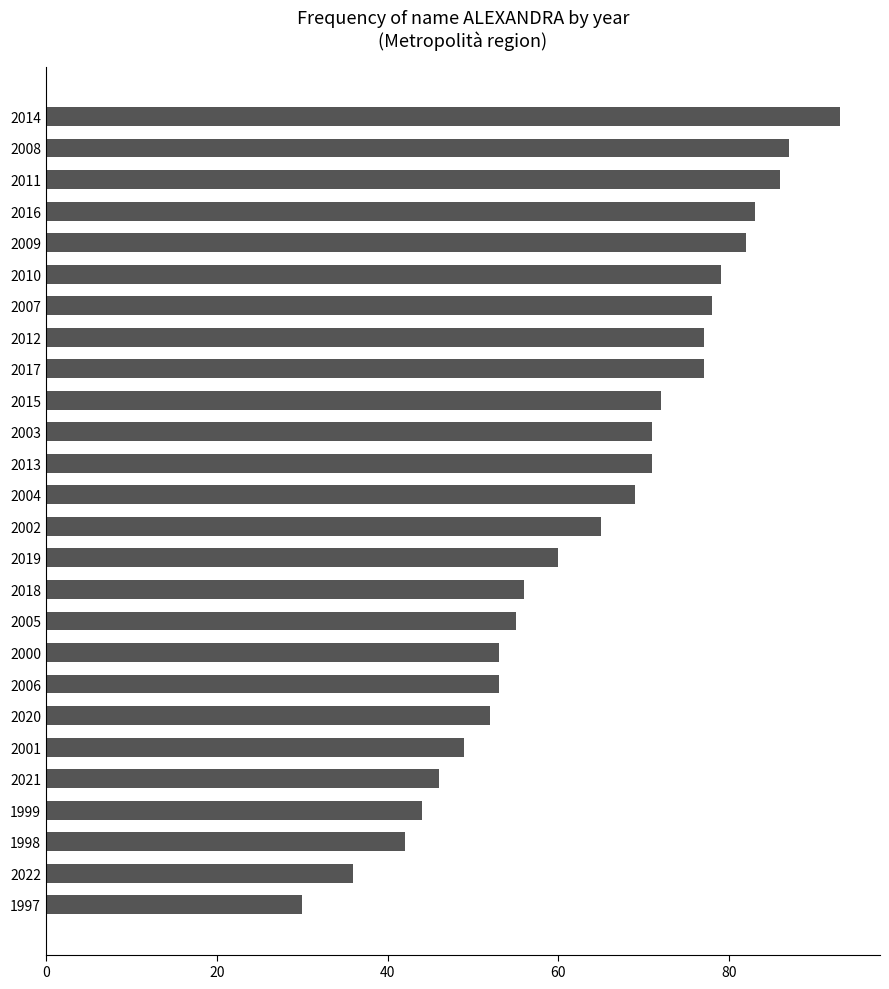

What is the maximum value shown in the chart?

93